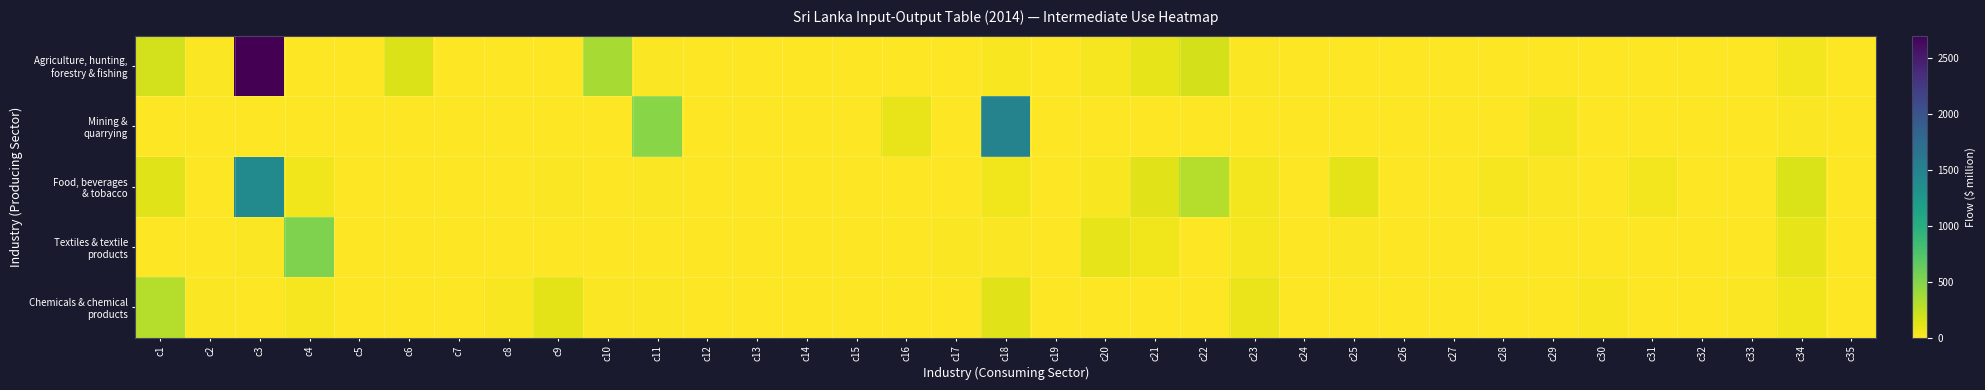

Rank the series at c8 from lowest to highest value.

Agriculture, hunting, forestry & fishing, Textiles & textile products, Food, beverages & tobacco, Mining & quarrying, Chemicals & chemical products